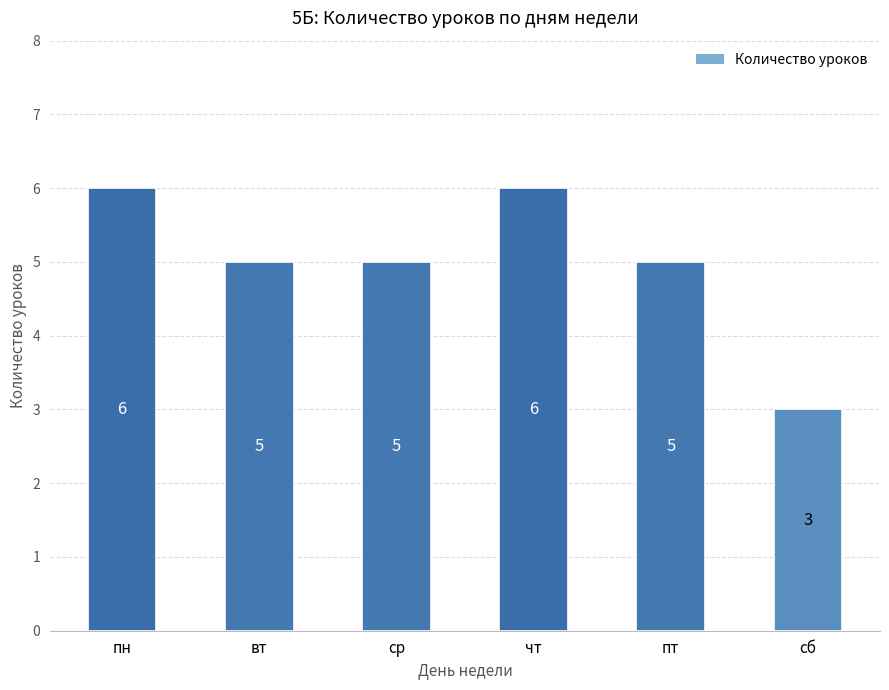

Reading right to left, what are all the values shown in this chart?

сб=3	пт=5	чт=6	ср=5	вт=5	пн=6